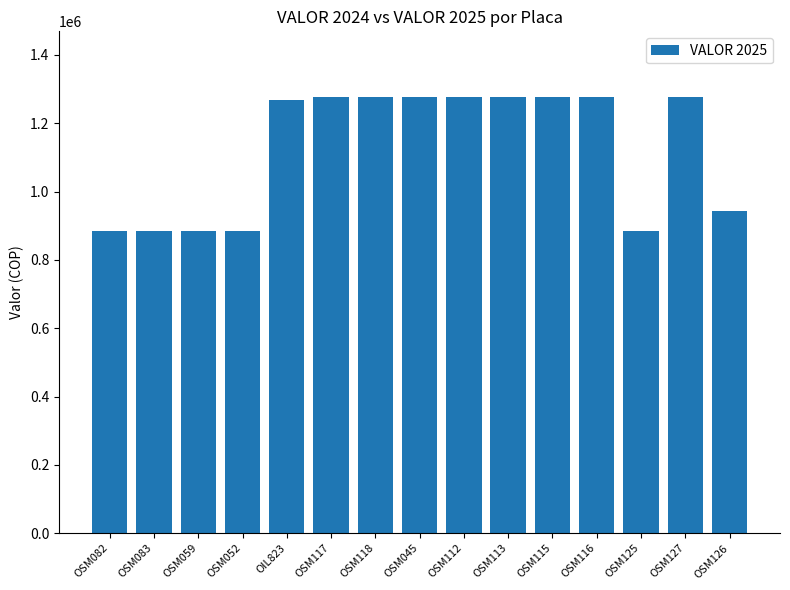

What is the value of the 12th bar from the left?

1277600